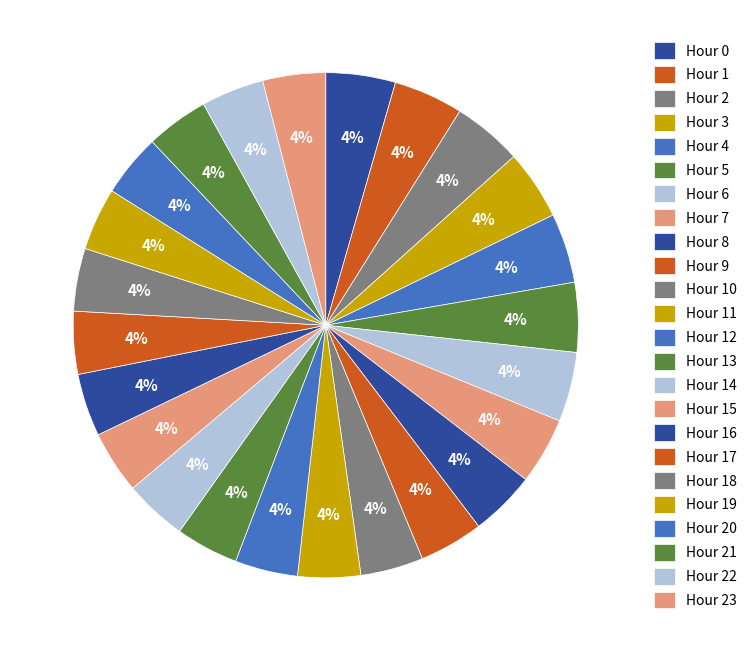

Count the number of slices in the pie.

24